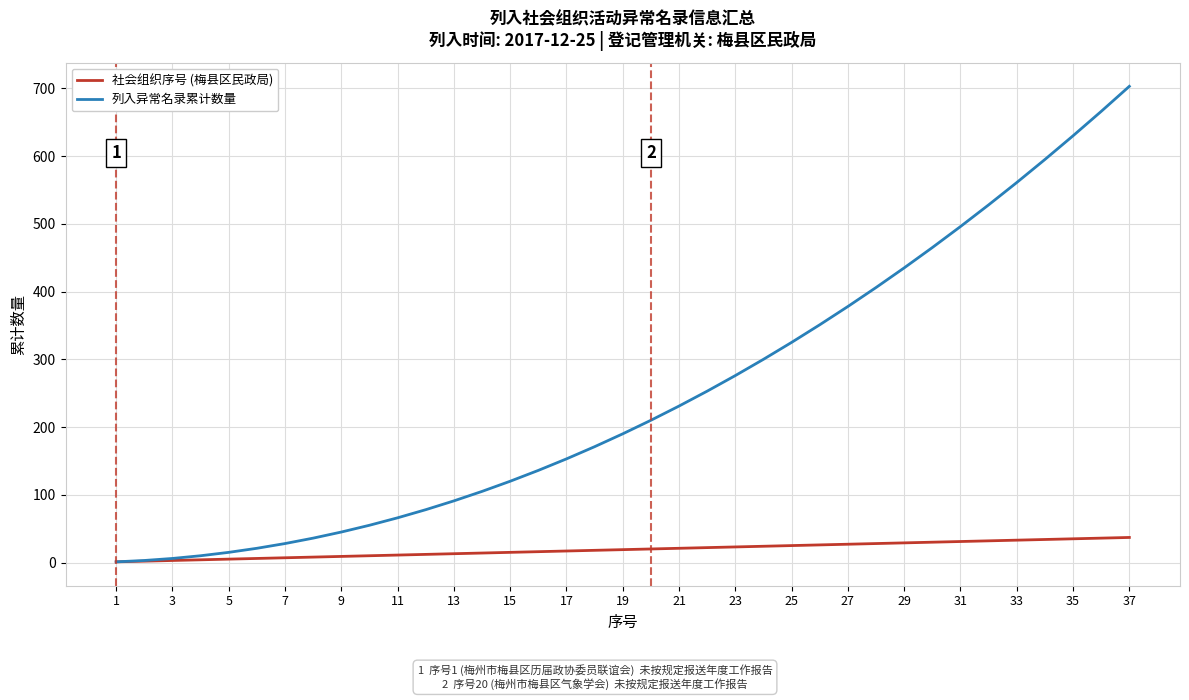

Which series has the largest total across all categories?

列入异常名录累计数量